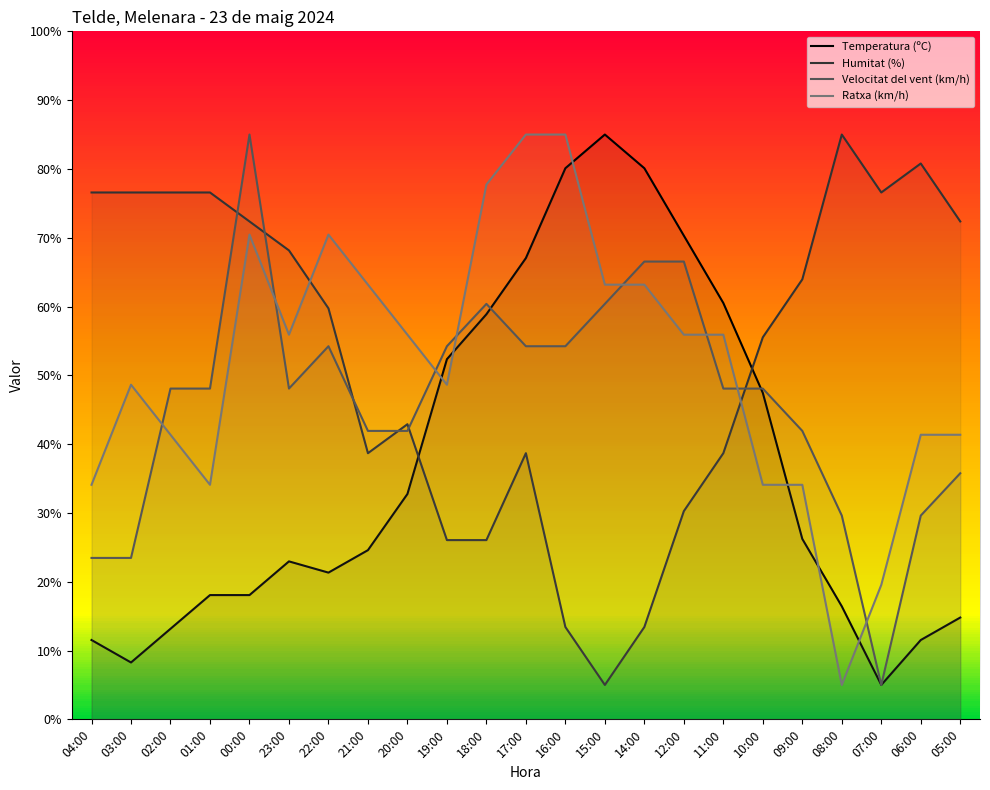

In Temperatura (ºC), how many points are lower than both neighbors (excluding endpoints)?

3